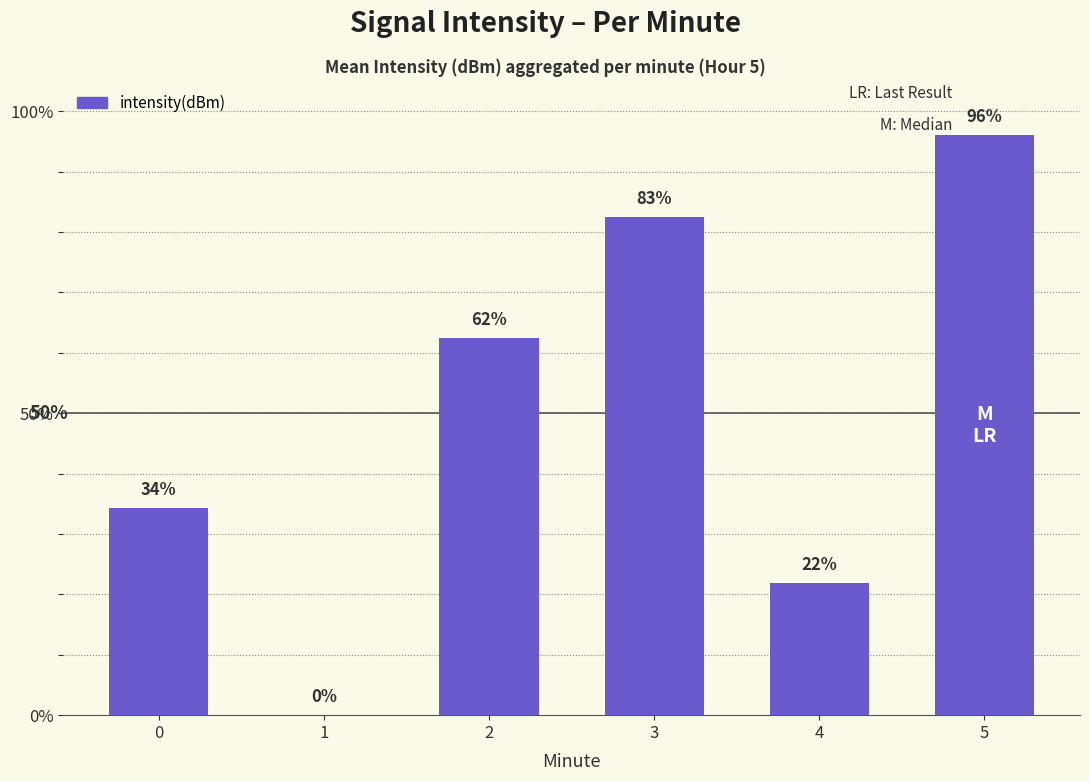

Are the bars horizontal?

No